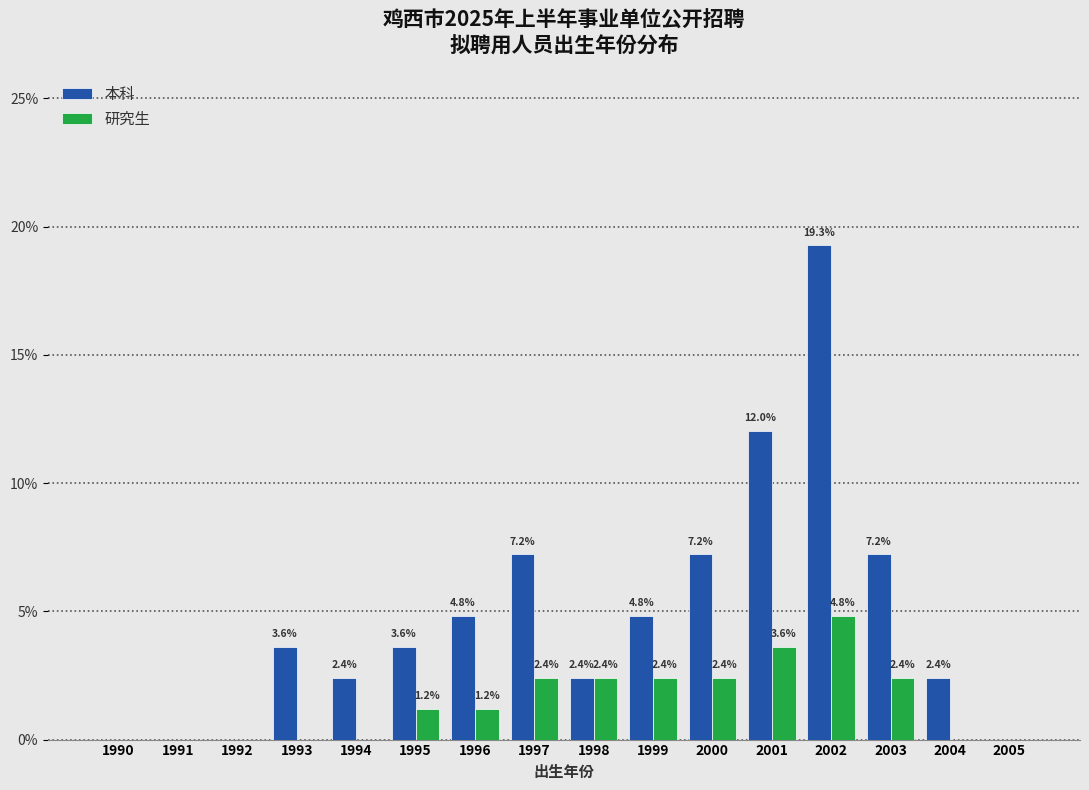

Reading left to right, extract all data points from this chart.

本科: 1990=0.0	1991=0.0	1992=0.0	1993=3.6	1994=2.4	1995=3.6	1996=4.8	1997=7.2	1998=2.4	1999=4.8	2000=7.2	2001=12.0	2002=19.3	2003=7.2	2004=2.4	2005=0.0
研究生: 1990=0.0	1991=0.0	1992=0.0	1993=0.0	1994=0.0	1995=1.2	1996=1.2	1997=2.4	1998=2.4	1999=2.4	2000=2.4	2001=3.6	2002=4.8	2003=2.4	2004=0.0	2005=0.0